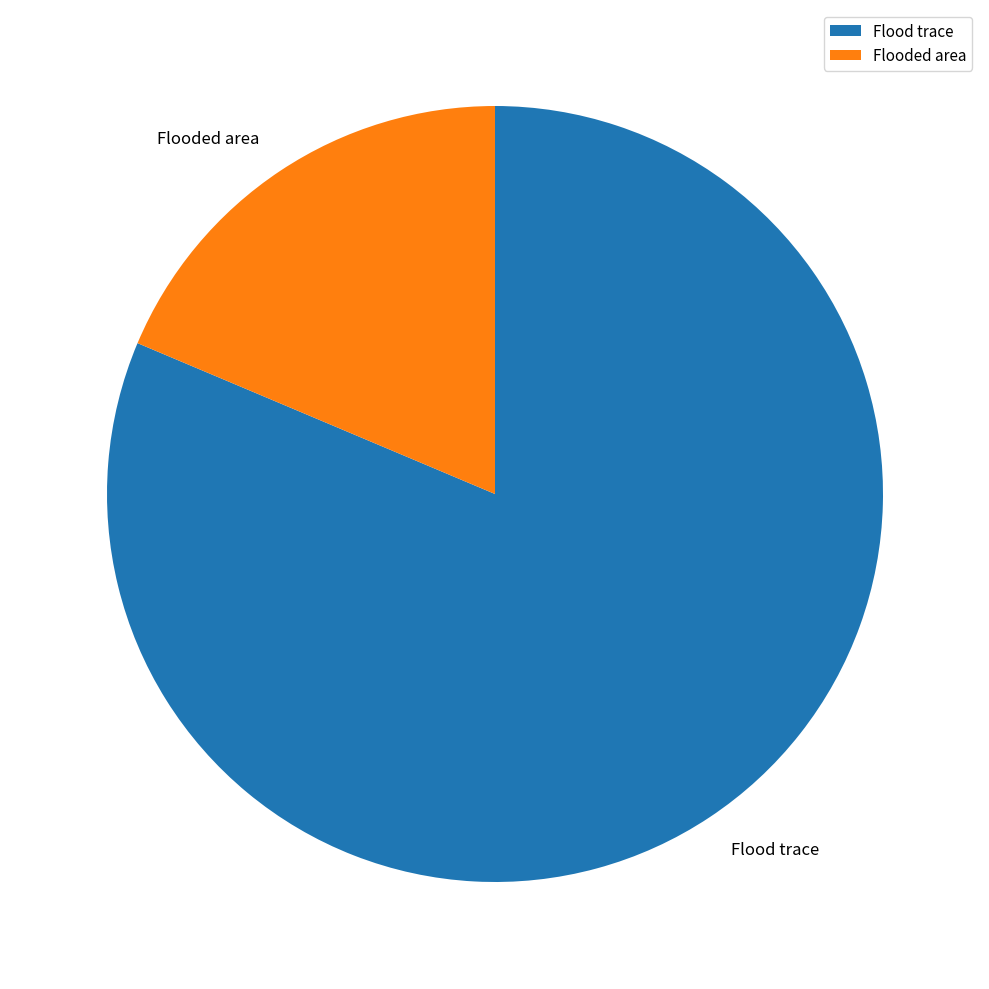

Which has a higher value, Flood trace or Flooded area?

Flood trace